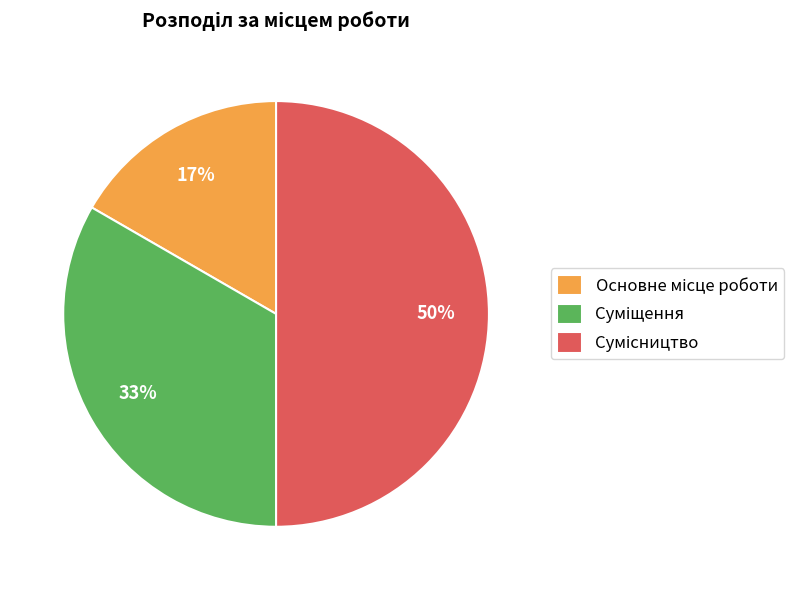

Count the number of slices in the pie.

3